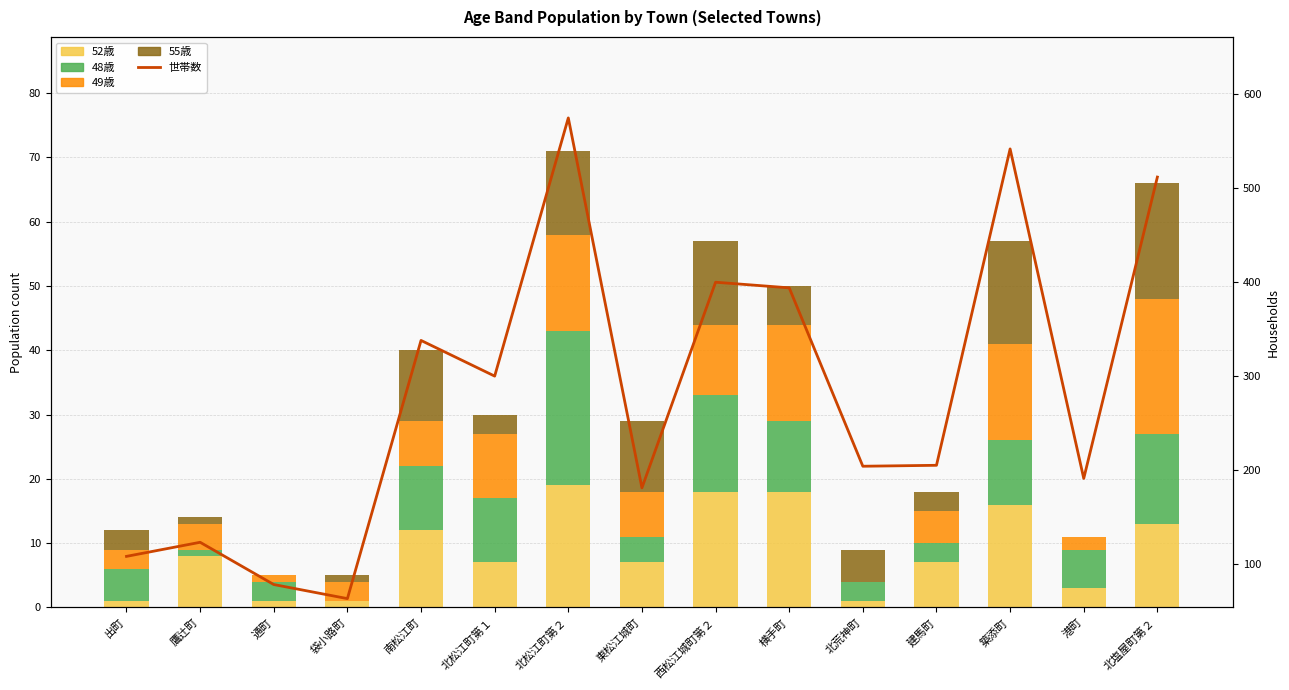

What are all the series names shown in the legend?

52歳, 48歳, 49歳, 55歳, 世帯数